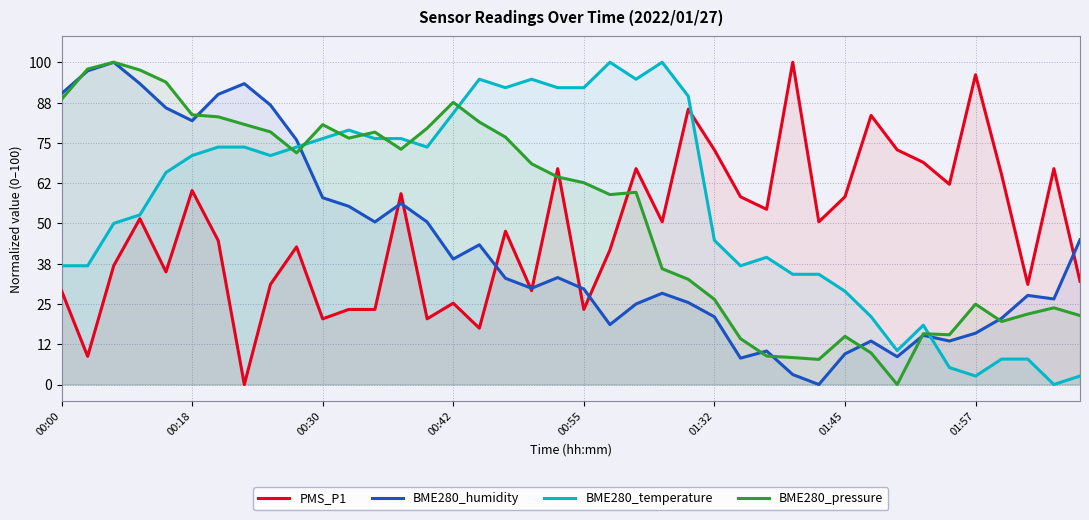

After their last crossing, which series has the higher values: PMS_P1 or BME280_pressure?

PMS_P1